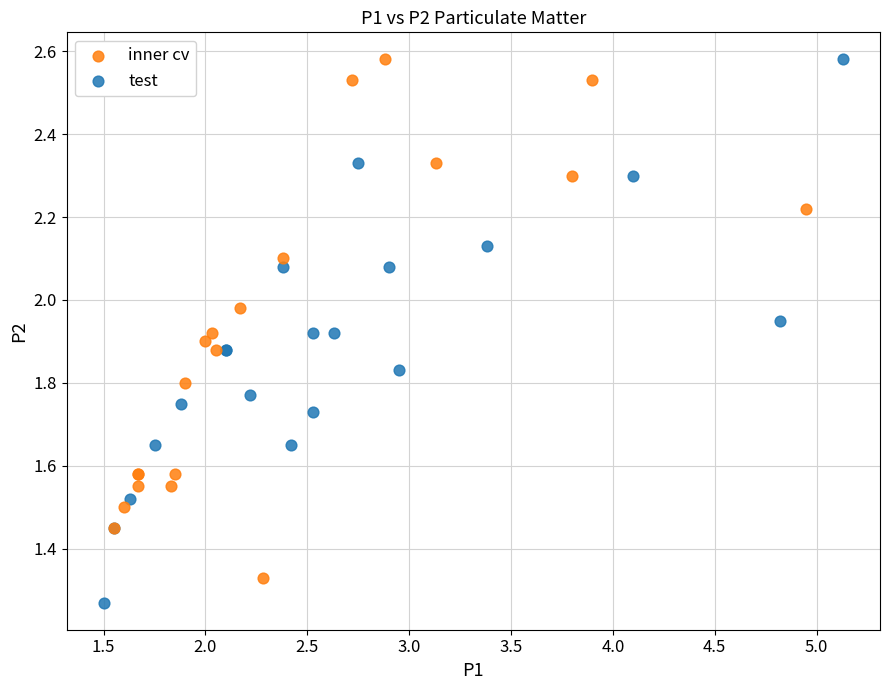

Which series reaches the minimum Y coordinate?

test